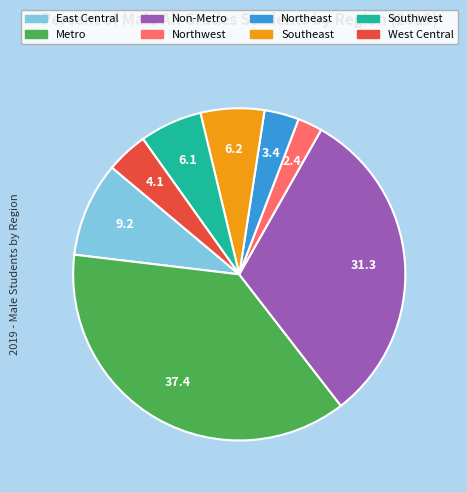

Is it true that East Central is 15% of the pie?

False